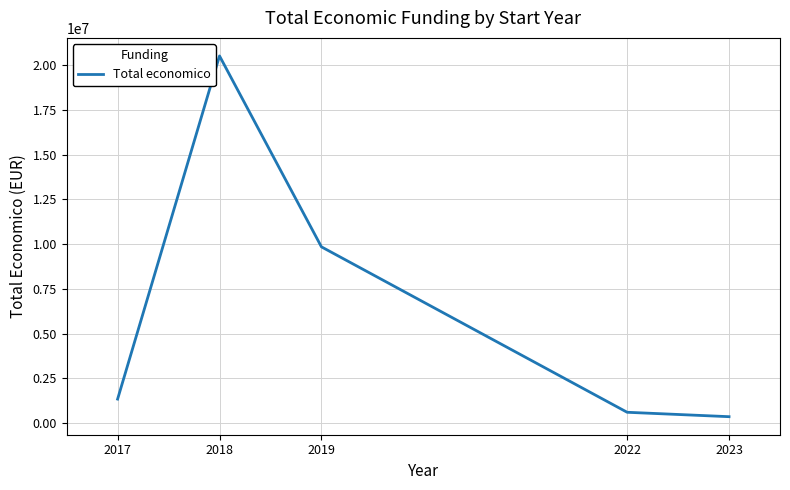

List the labels in order of value, smallest first.

2023, 2022, 2017, 2019, 2018